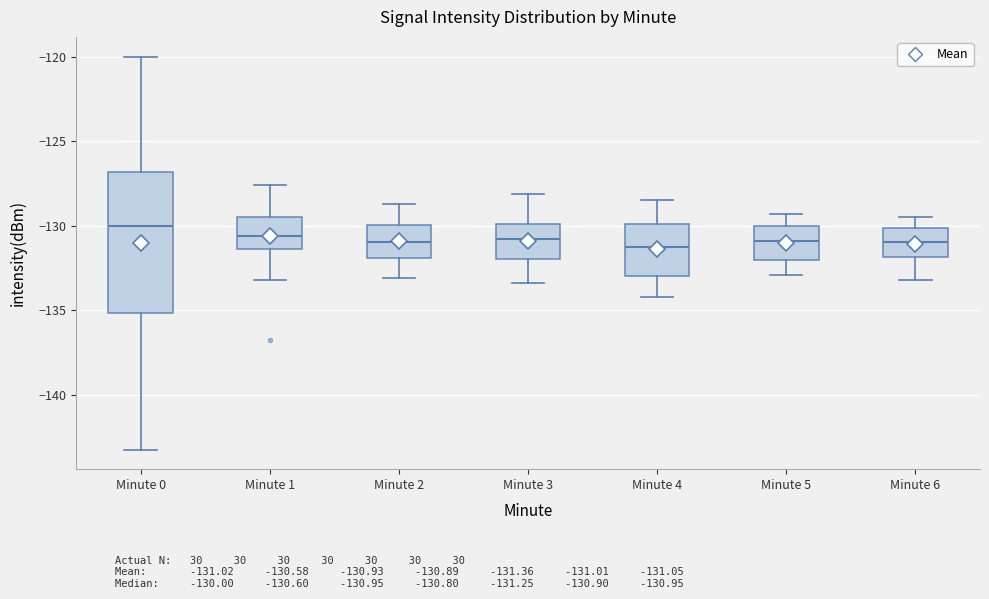

Where does the lower whisker of the box for Minute 4 end on the y-axis? The values are not printed on the chart, so give them approximately, as read against the axis.

-134.0